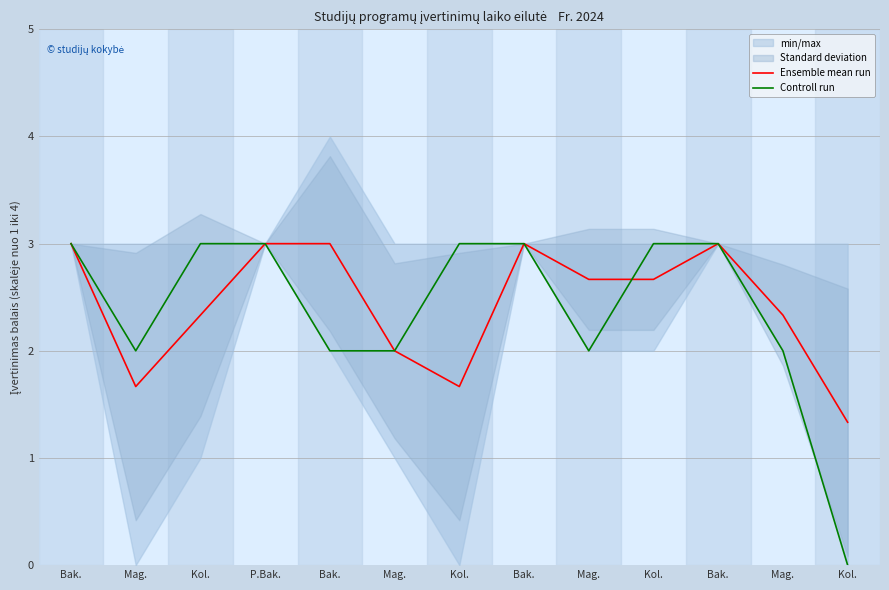

What are all the series names shown in the legend?

Ensemble mean run, Controll run